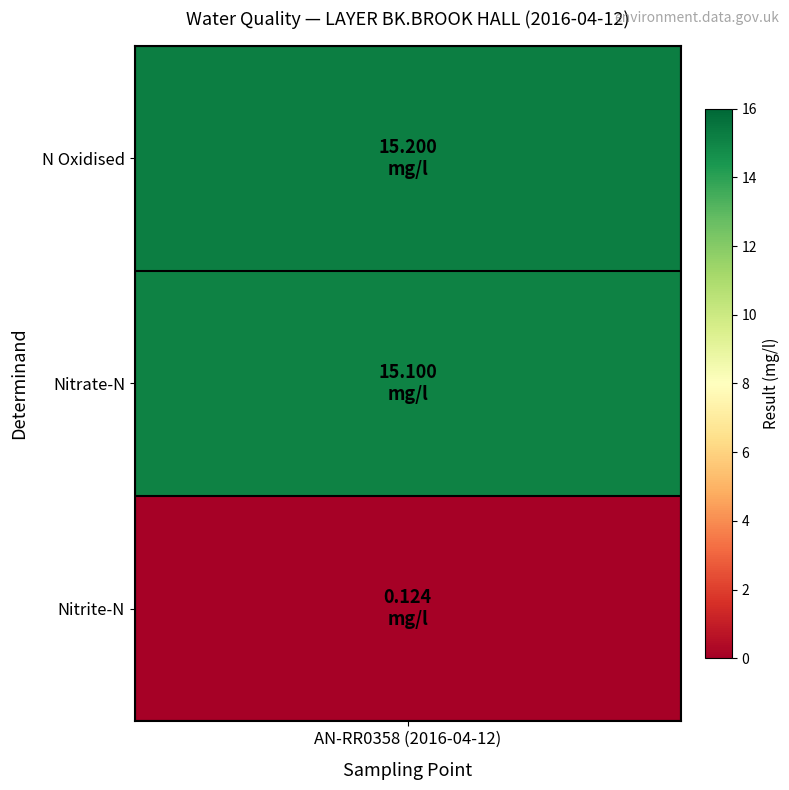

True or false: the data shows 0.1 at 2.

True